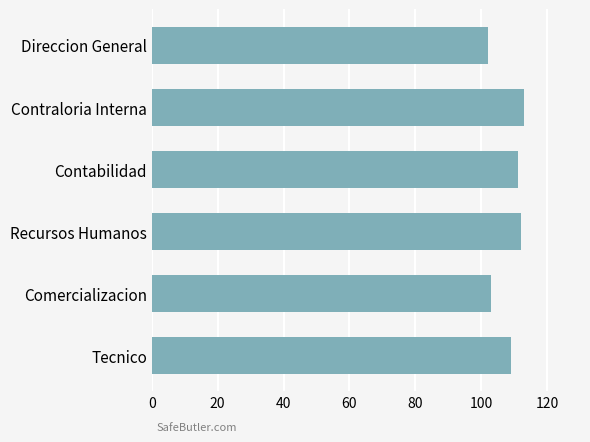

What is the label of the 3rd bar from the bottom?

Recursos Humanos